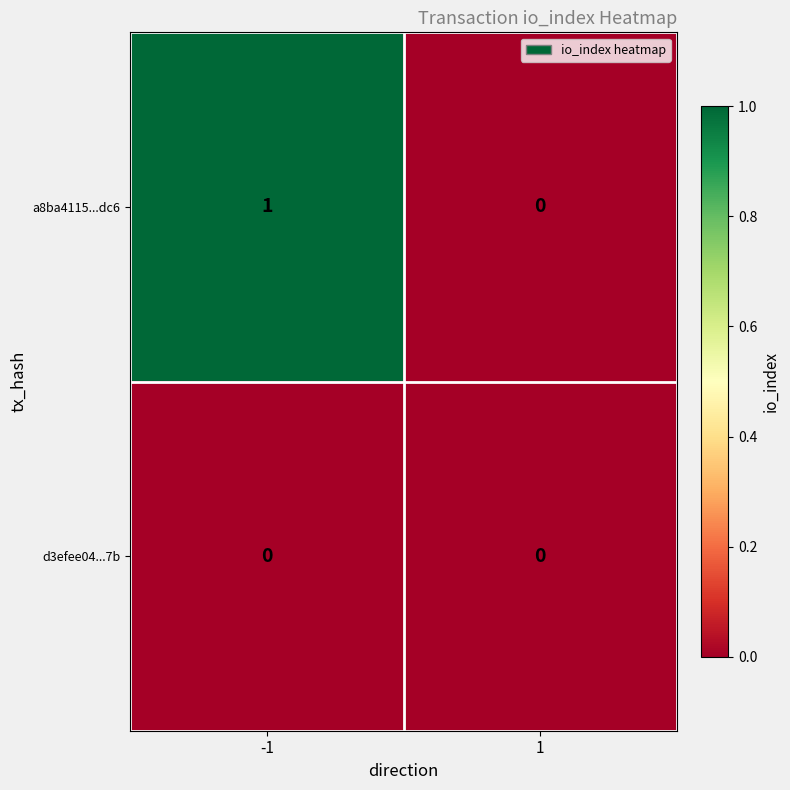

List the series in order of their peak value, highest first.

a8ba4115...dc6, d3efee04...7b